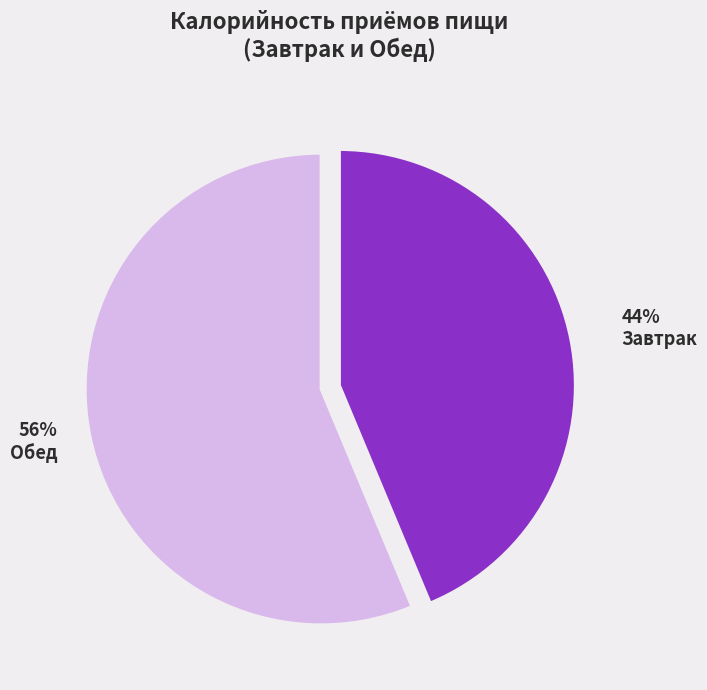

Does any single category account for the majority?

Yes